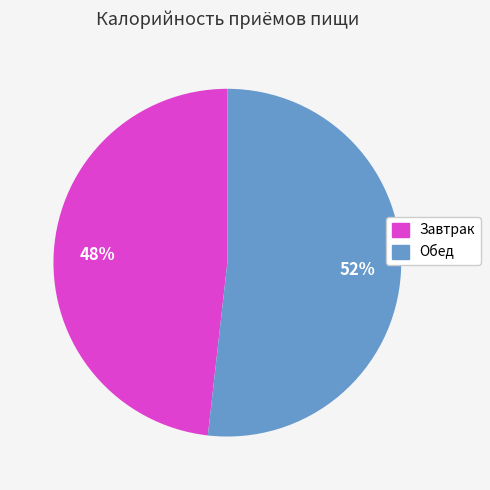

To the nearest percent, what is the combined percentage of Завтрак and Обед?

100%